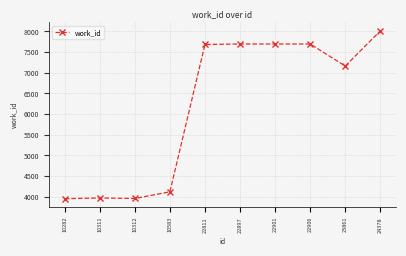

What is the difference between the second highest and minimum values?

3743